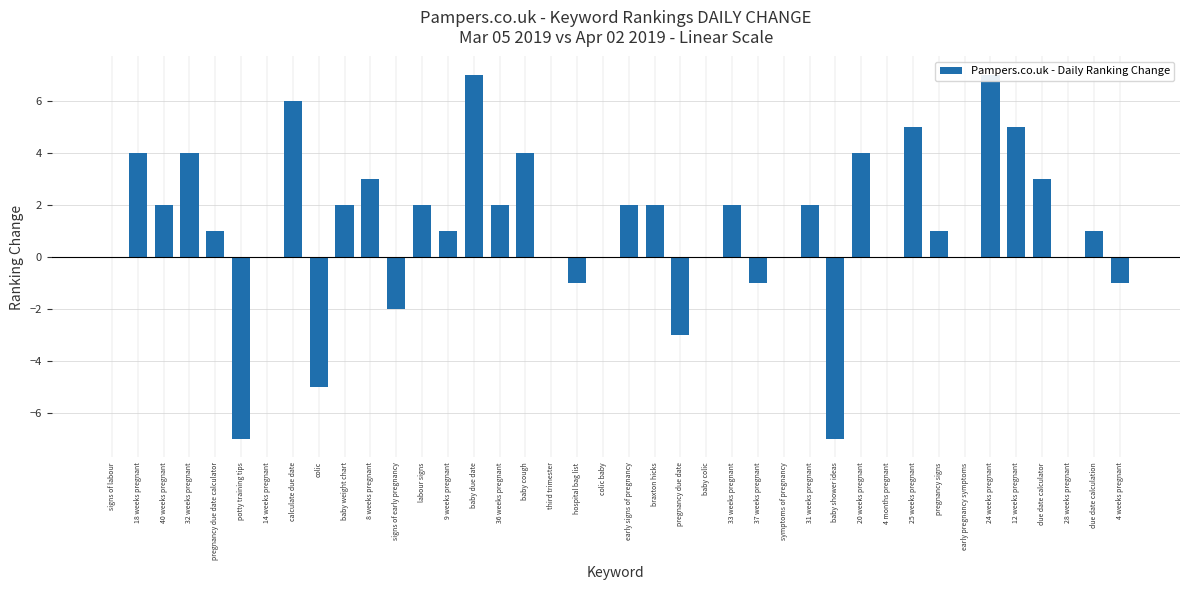

What is the smallest value displayed?

-7